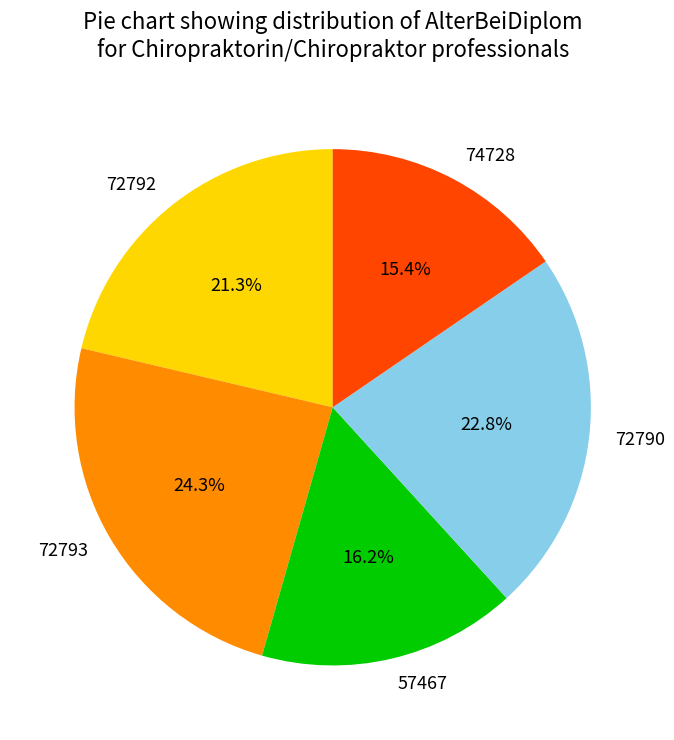

What is the total percentage of 72793 and 72790?

47.1%